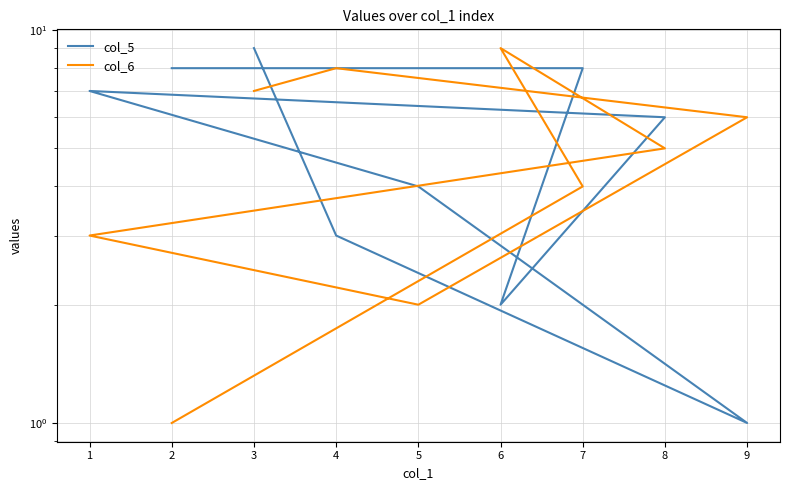

What is the average value of the col_5 series?

5